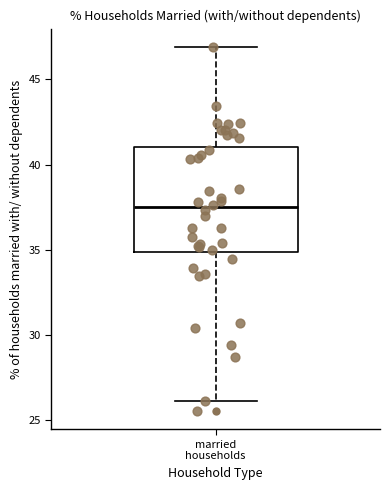

Where is the upper edge of the box for married households on the y-axis? The values are not printed on the chart, so give them approximately, as read against the axis.

41.0